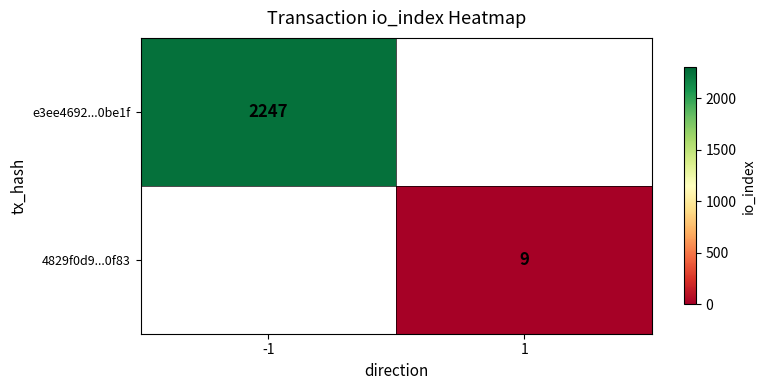

Is it true that e3ee4692...0be1f equals 3176 at -1?

False